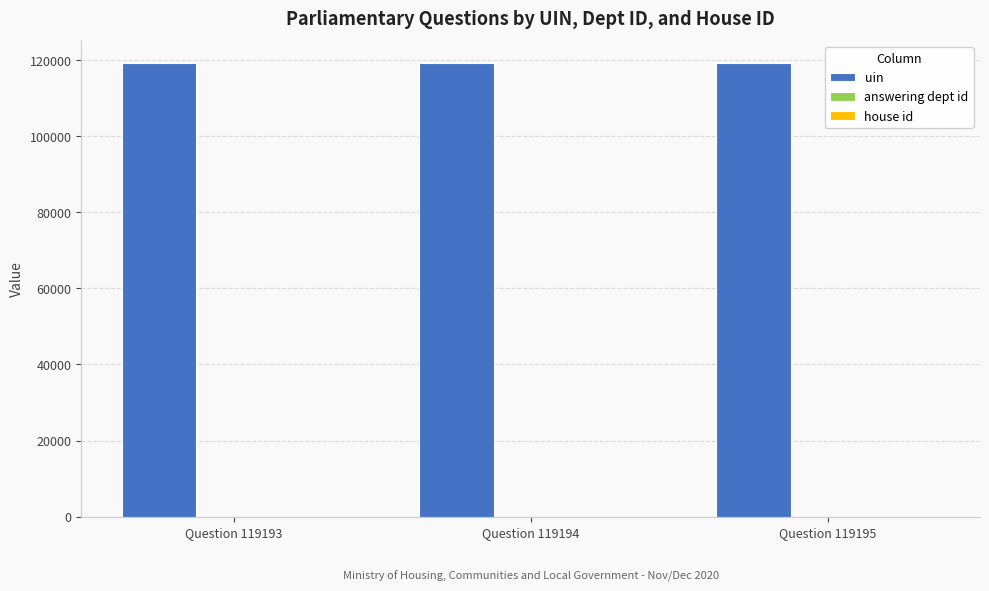

Is it true that uin equals 34750 at Question 119194?

False